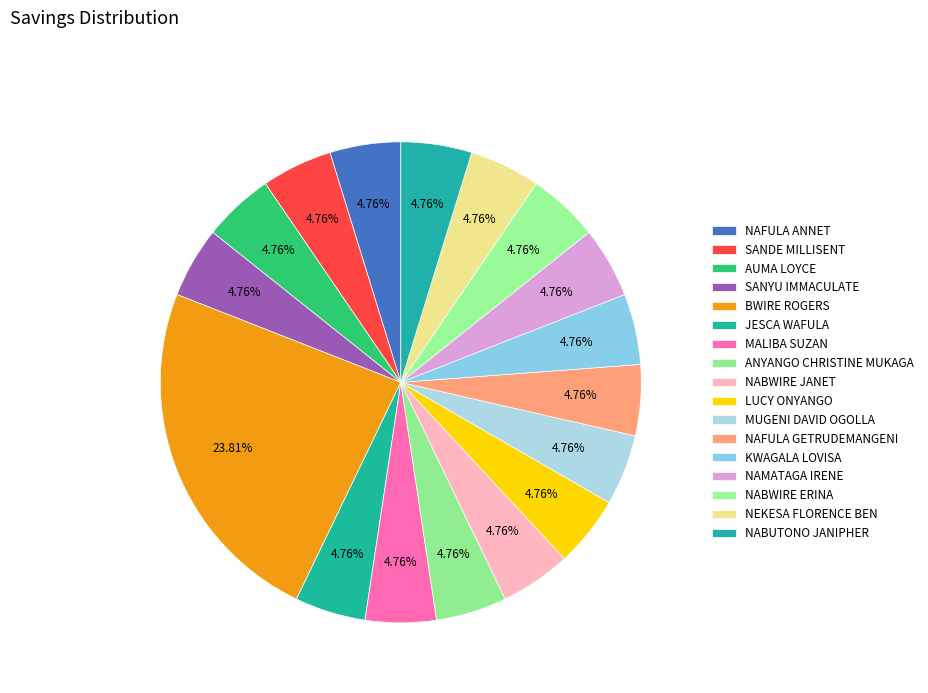

To the nearest percent, what is the difference between the largest and smallest slice percentages?

19%